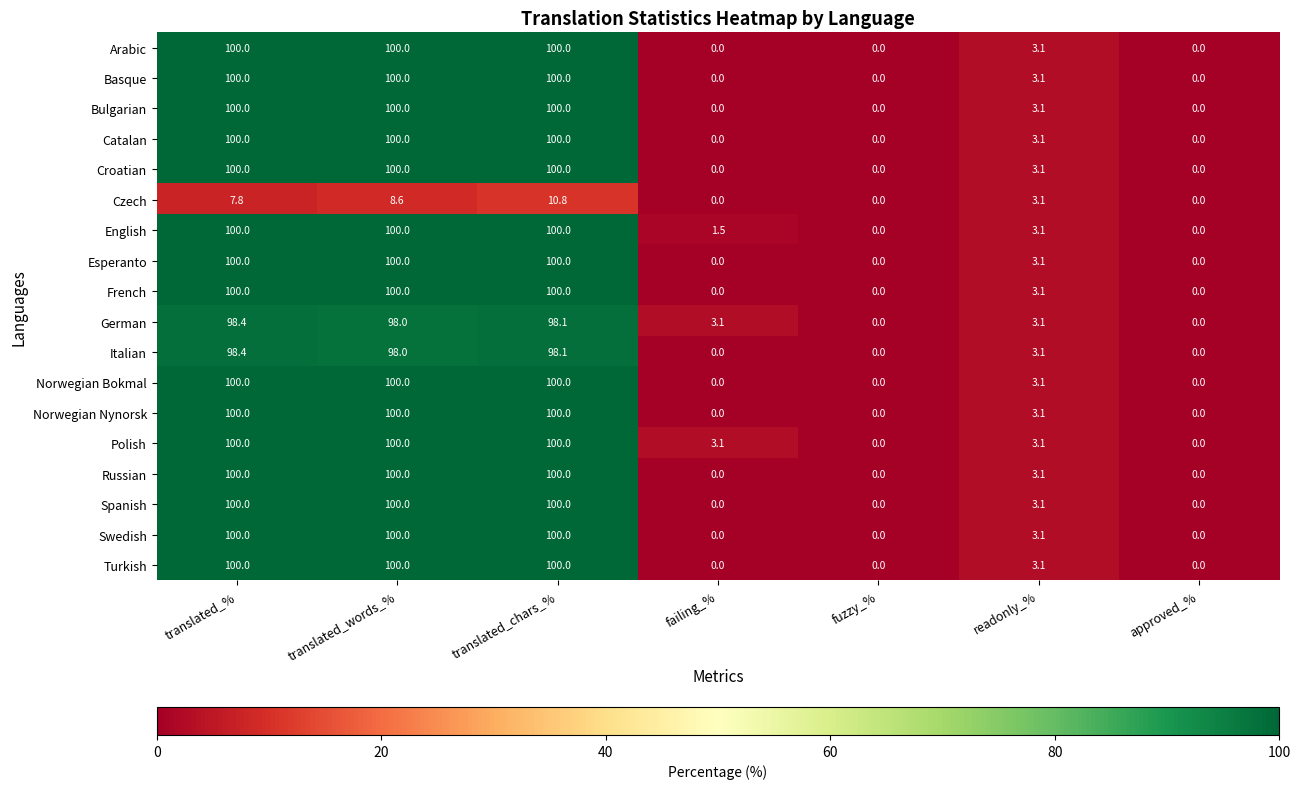

Read the Bulgarian value at translated_words_%.

100.0